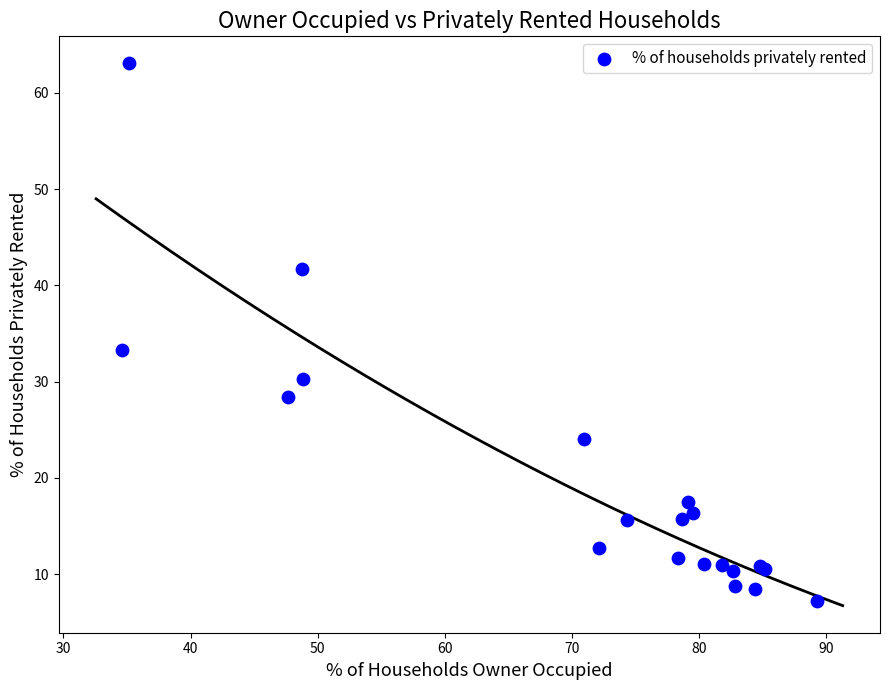

What Y value in the scatter plot is closest to 35?

33.3